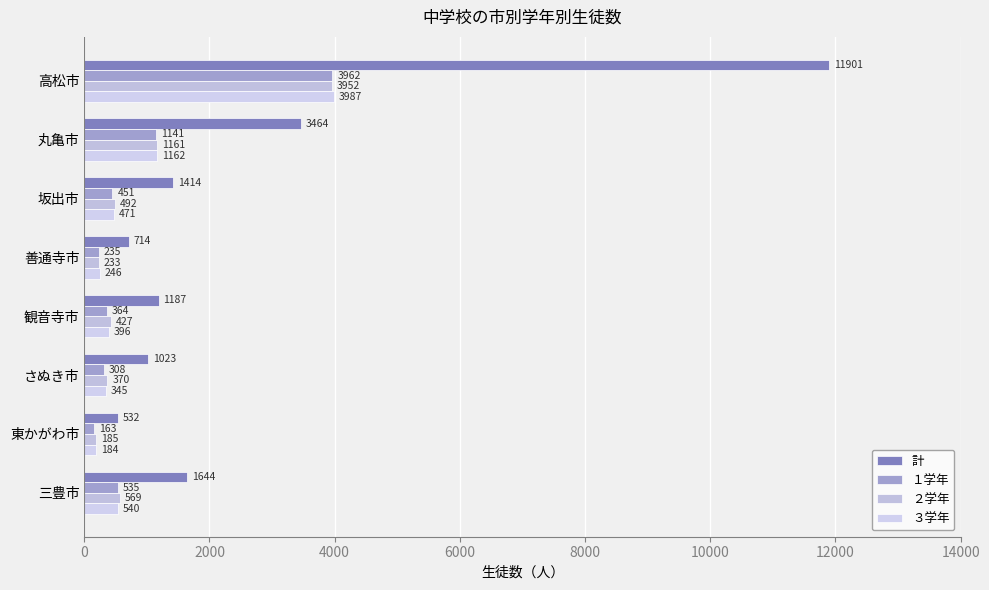

What are all the series names shown in the legend?

計, １学年, ２学年, ３学年